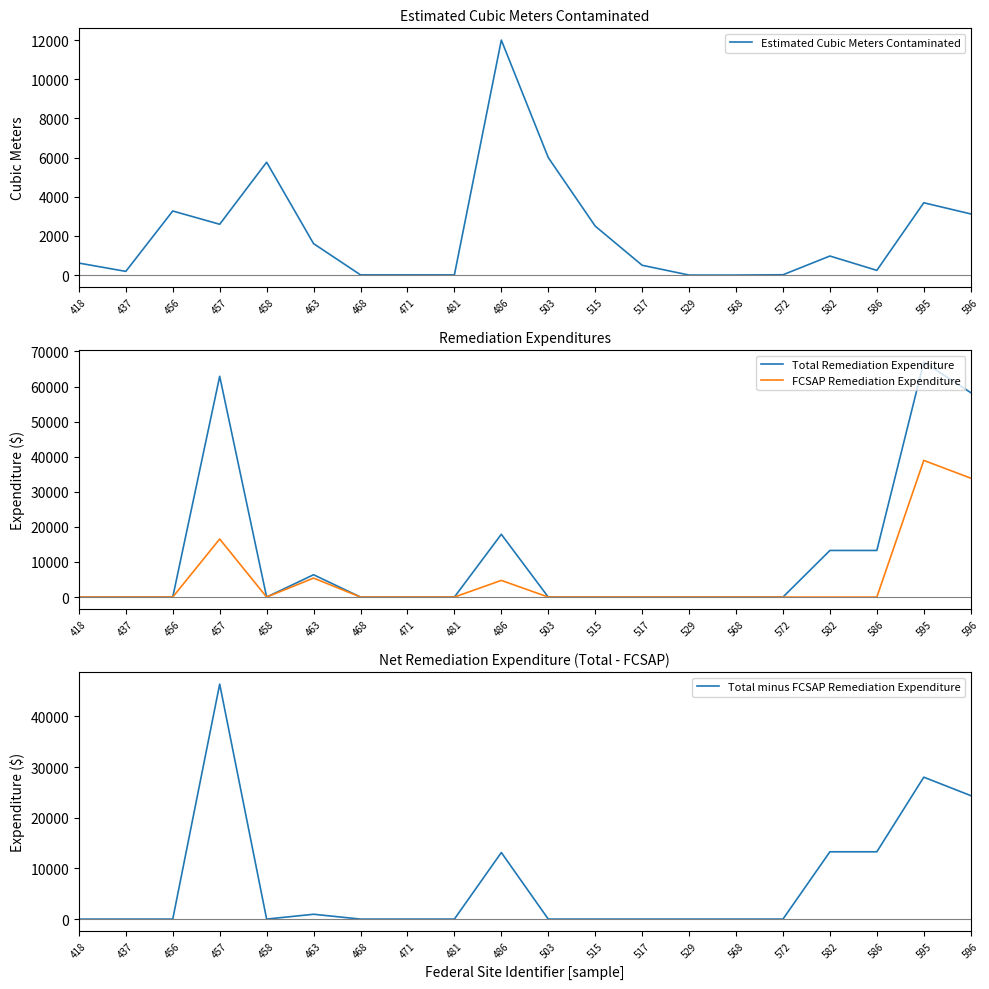

List the series in order of their peak value, lowest first.

Estimated Cubic Meters Contaminated, FCSAP Remediation Expenditure, Total minus FCSAP Remediation Expenditure, Total Remediation Expenditure